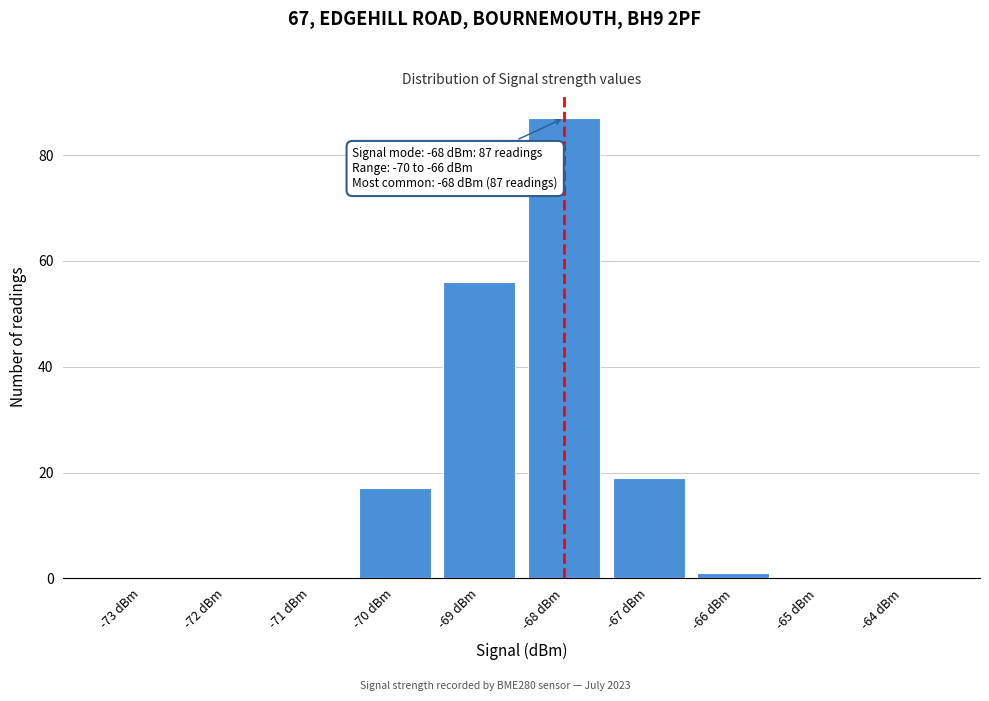

Over which range of the x-axis is the bar tallest?

-68.5 to -67.5